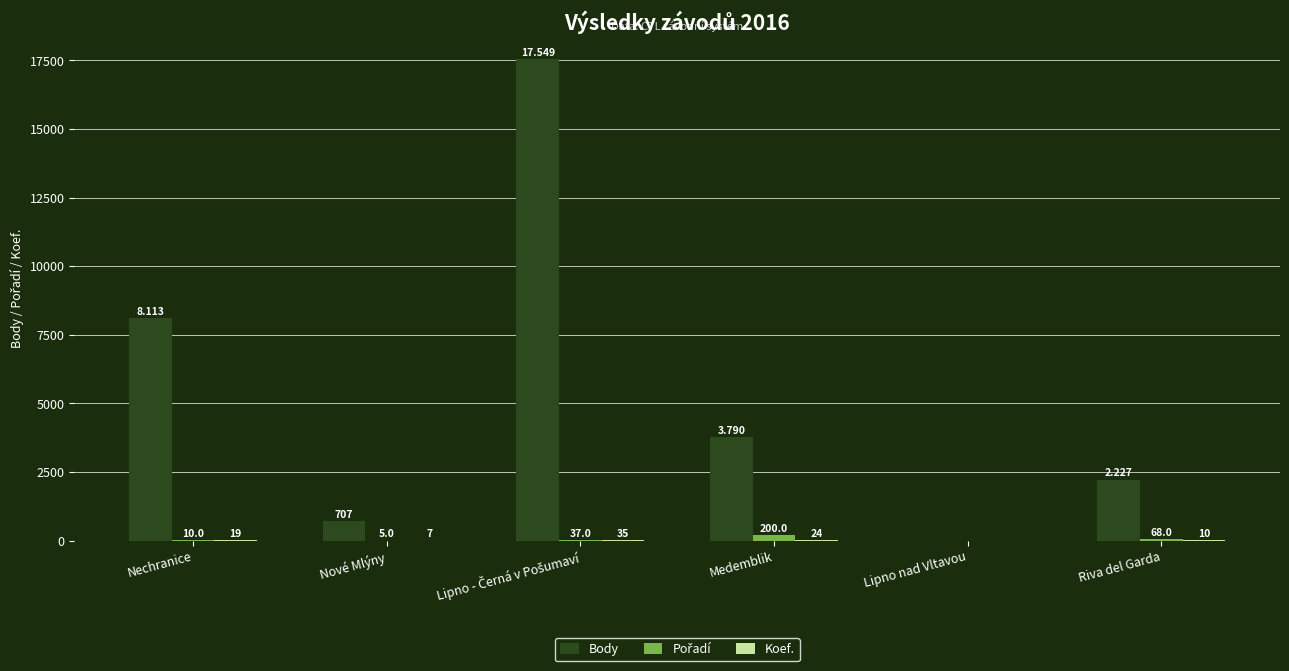

What is the spread (max minus min) of values at Nechranice?

8103